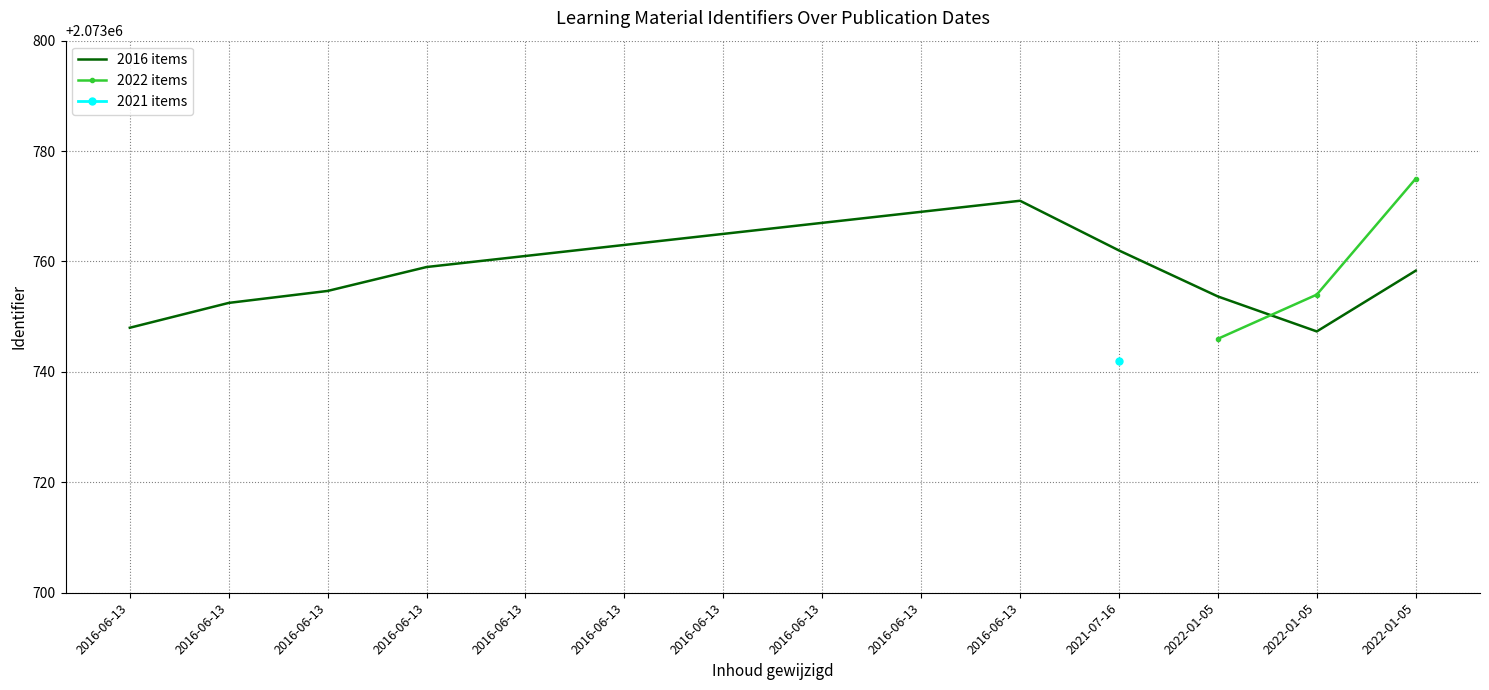

What is the average value?

2073761